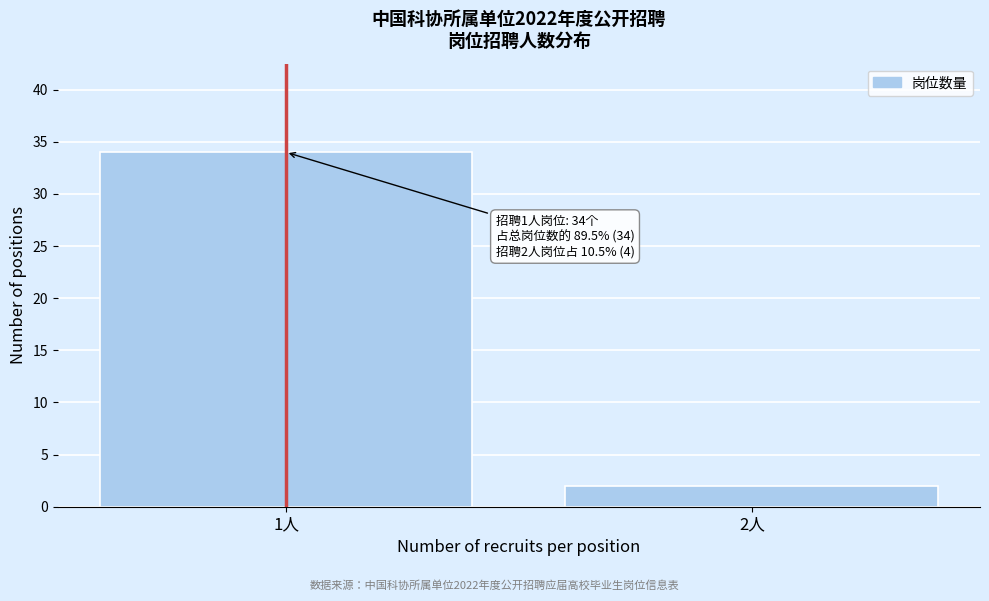

Reading left to right, transcribe all the data shown in this chart.

1人=34	2人=2